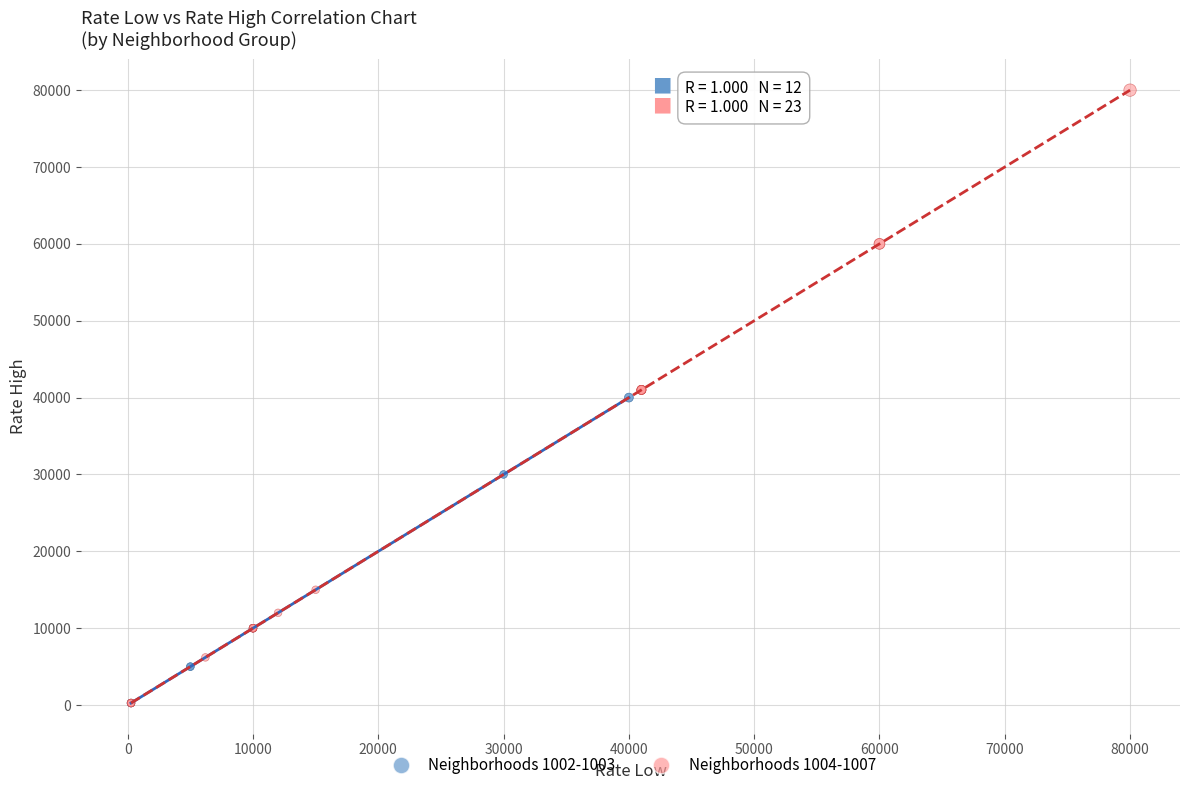

What are all the series names shown in the legend?

Neighborhoods 1002-1003, Neighborhoods 1004-1007